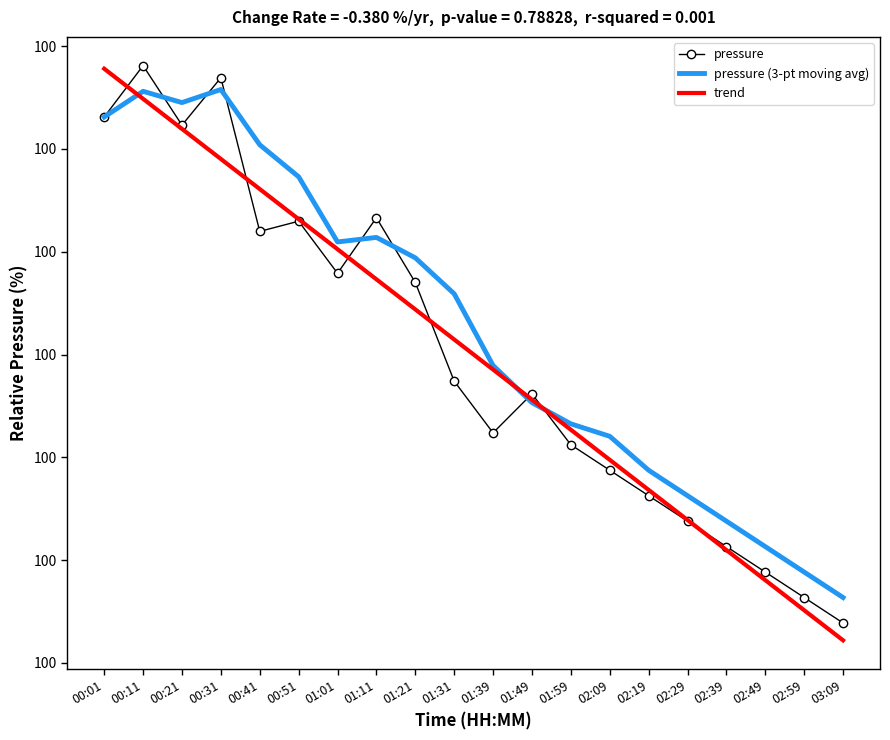

What is the smallest value displayed?

99.9